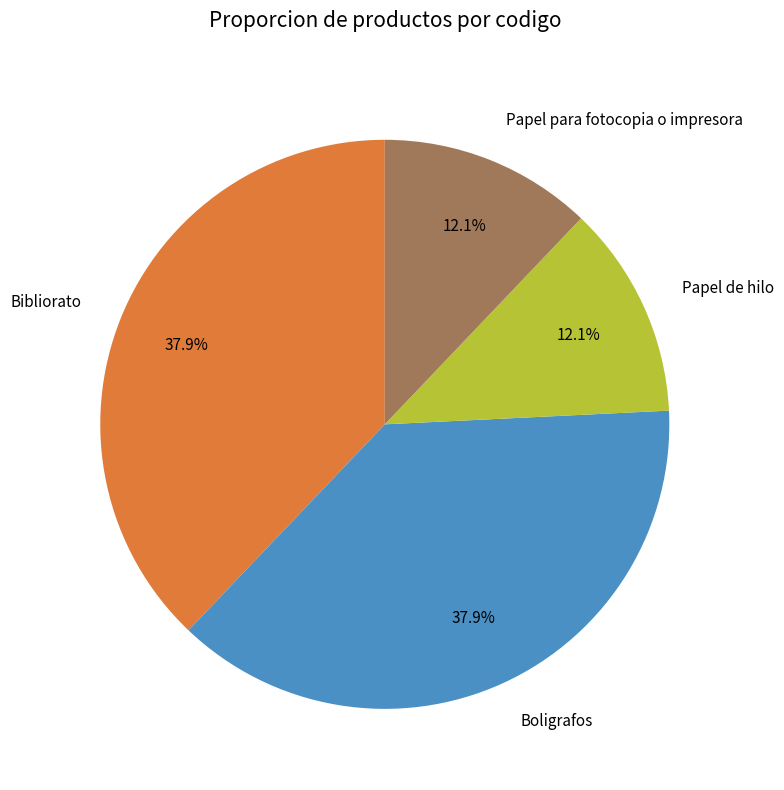

What is the ratio of the value at Boligrafos to the value at Bibliorato?

1.0